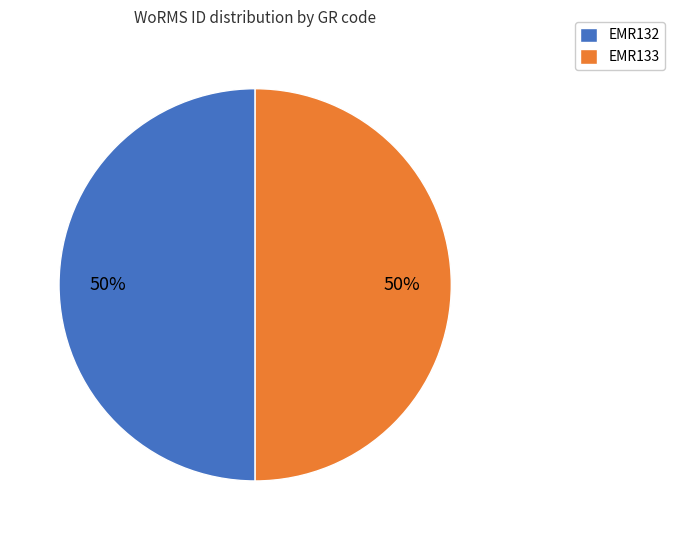

Is it true that EMR133 is 50% of the pie?

True